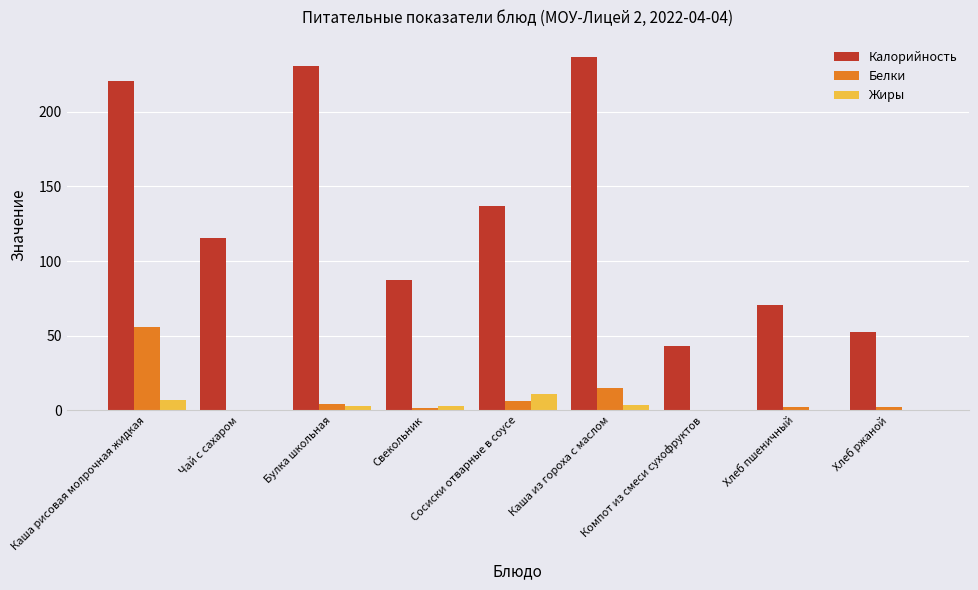

Which series changed the most between Сосиски отварные в соусе and Каша из гороха с маслом?

Калорийность